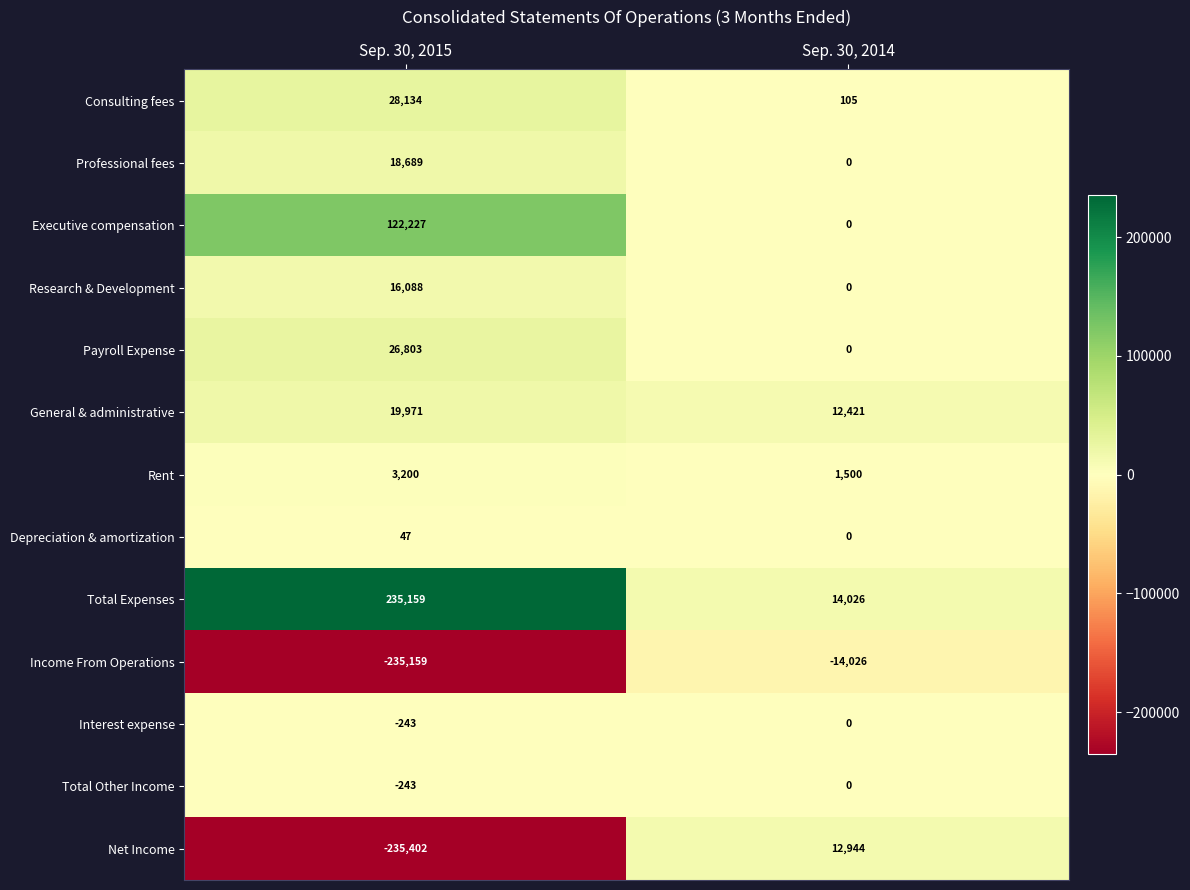

At which category is the sum across all series the highest?

Sep. 30, 2014